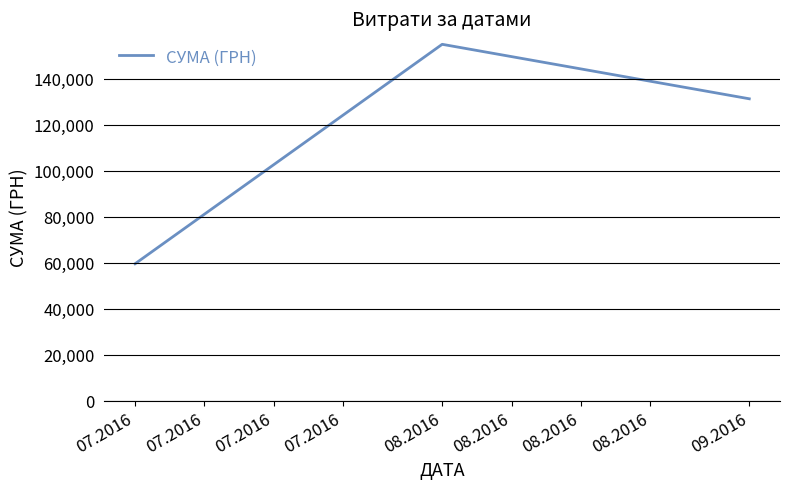

Where does the data first go above 131329?

08.2016